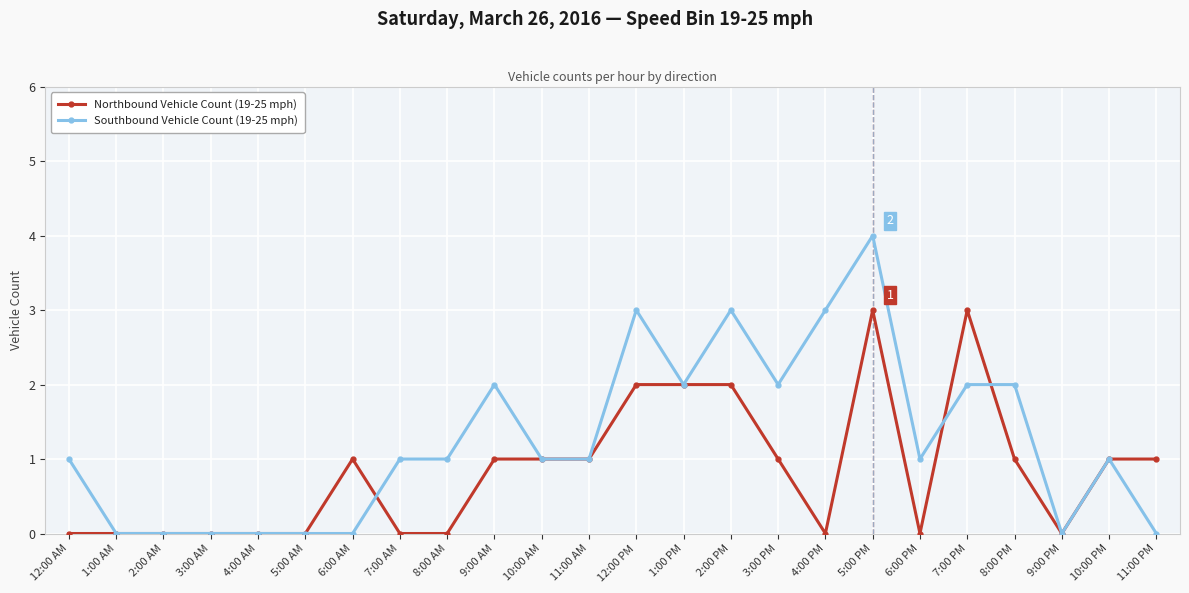

True or false: Northbound Vehicle Count (19-25 mph) has more than 1 interior local peaks.

True